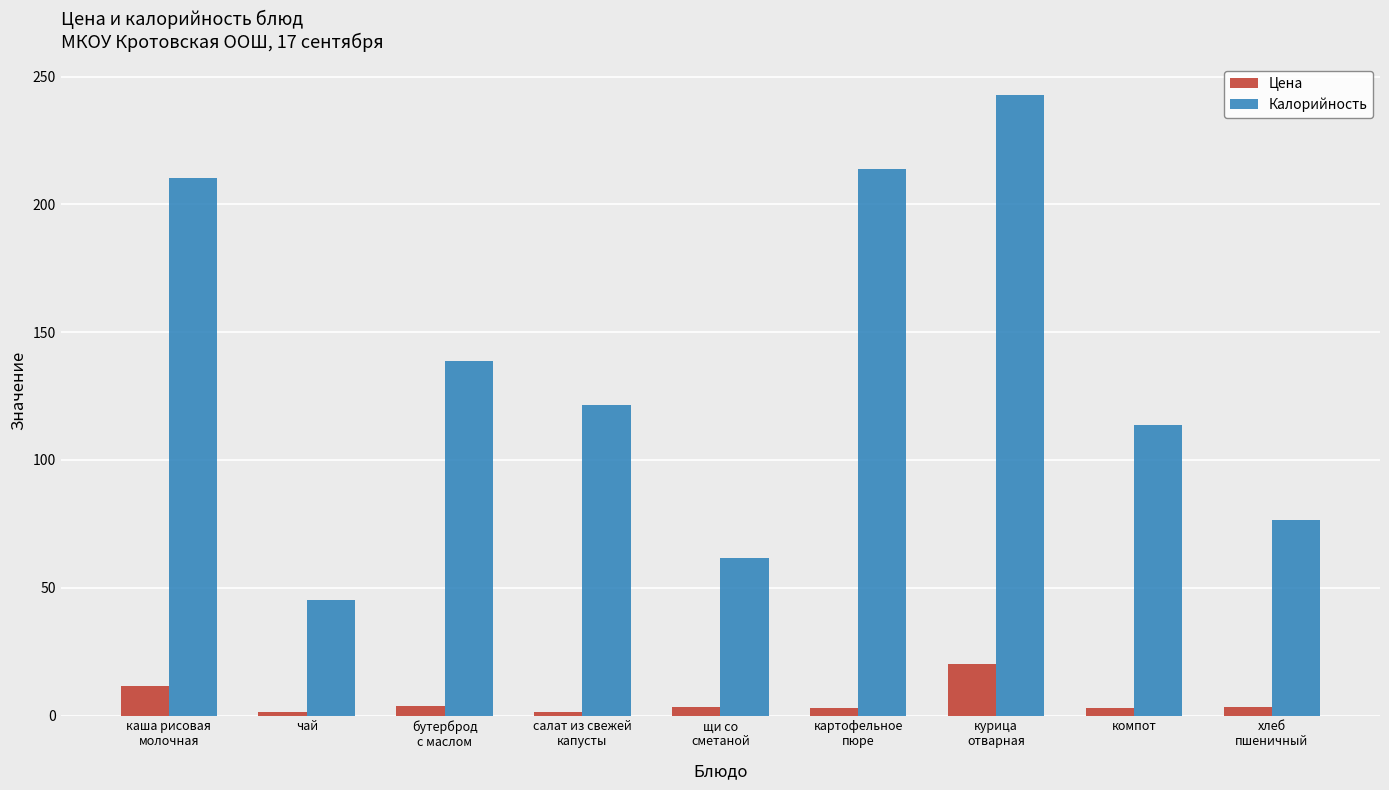

The value of Калорийность at бутерброд
с маслом is 229.0. True or false?

False